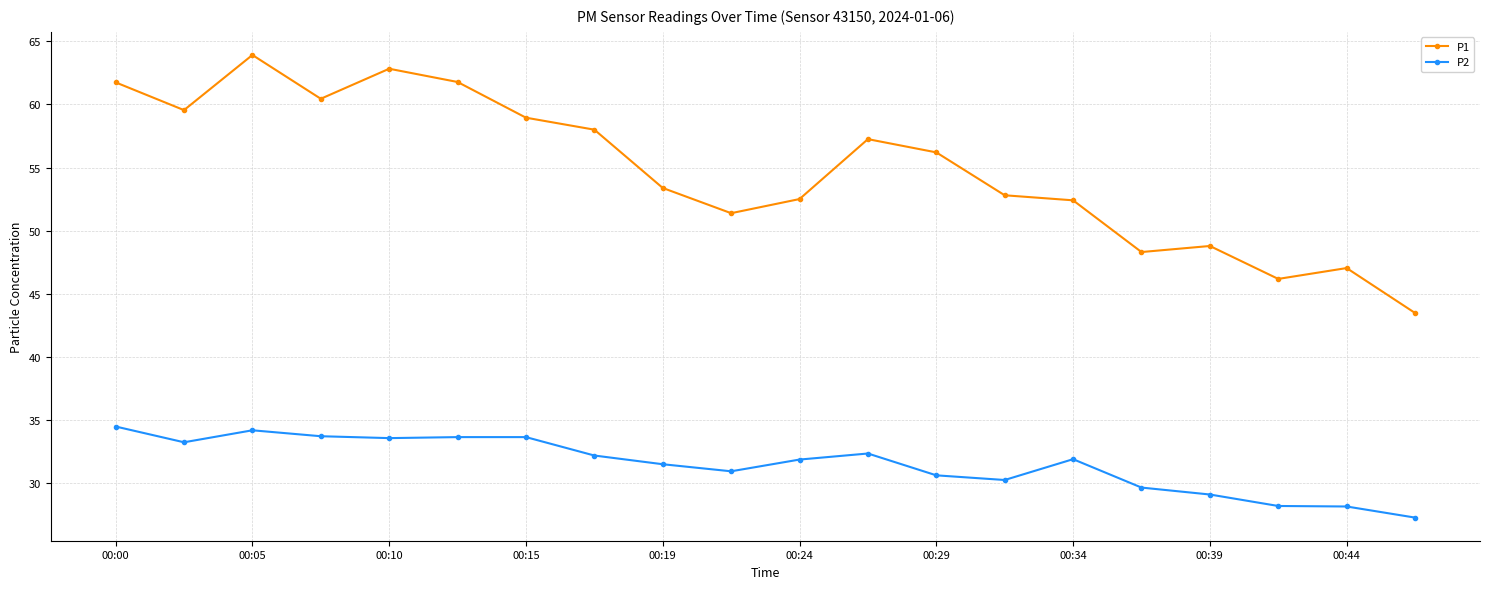

True or false: P1 and P2 cross at least once.

False